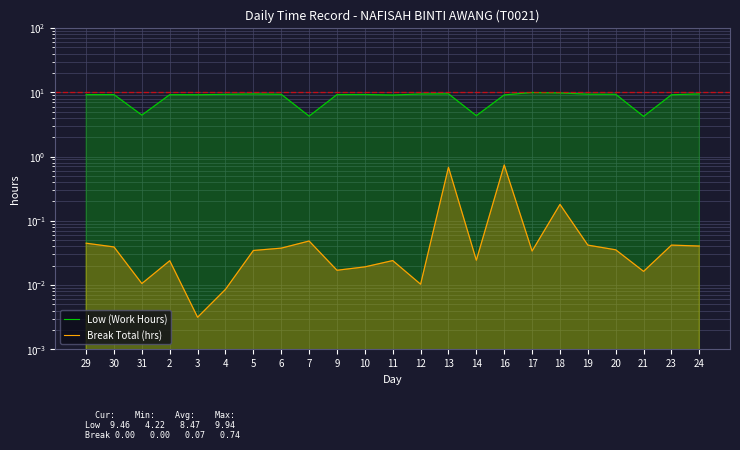

Reading left to right, what are all the values shown in this chart?

Low (Work Hours): 9.2	9.2	4.4	9.2	9.2	9.3	9.4	9.3	4.3	9.2	9.3	9.1	9.4	9.5	4.3	9.1	9.9	9.8	9.4	9.3	4.2	9.2	9.5
Break Total (hrs): 0.0	0.0	0.0	0.0	0.0	0.0	0.0	0.0	0.0	0.0	0.0	0.0	0.0	0.7	0.0	0.7	0.0	0.2	0.0	0.0	0.0	0.0	0.0